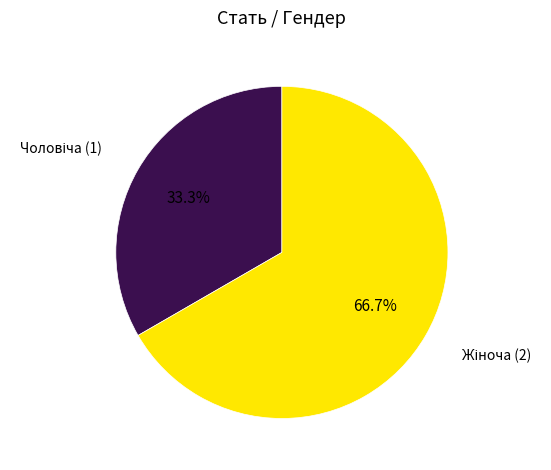

Is there any slice that represents more than half of the pie?

Yes